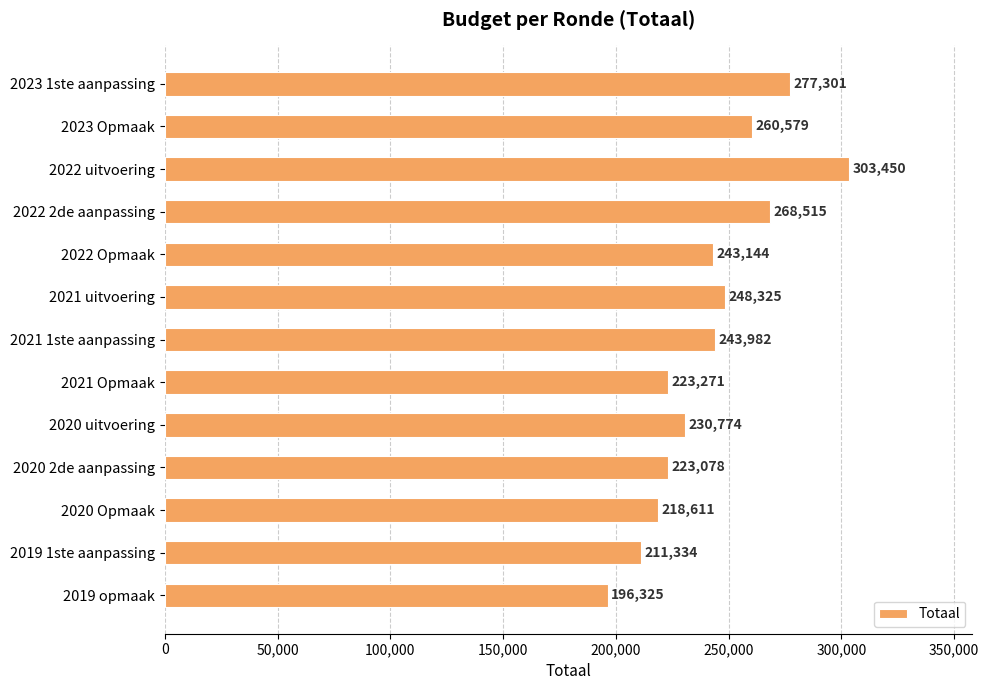

What is the label of the 5th bar from the top?

2022 Opmaak